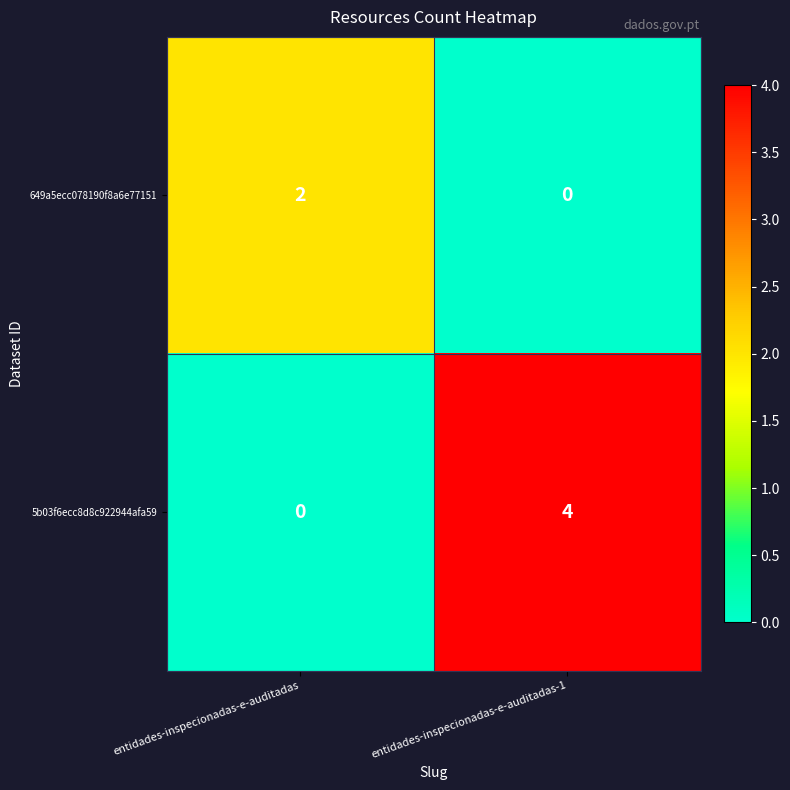

What is the difference between the maximum and minimum values in the 5b03f6ecc8d8c922944afa59 series?

4